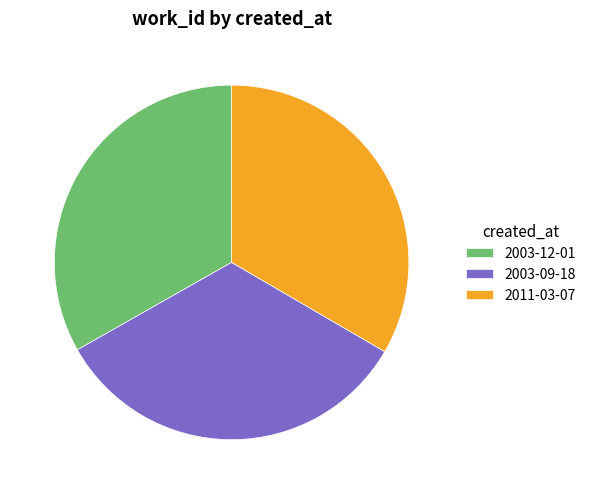

Do 2011-03-07 and 2003-12-01 together represent more than half of the pie?

Yes